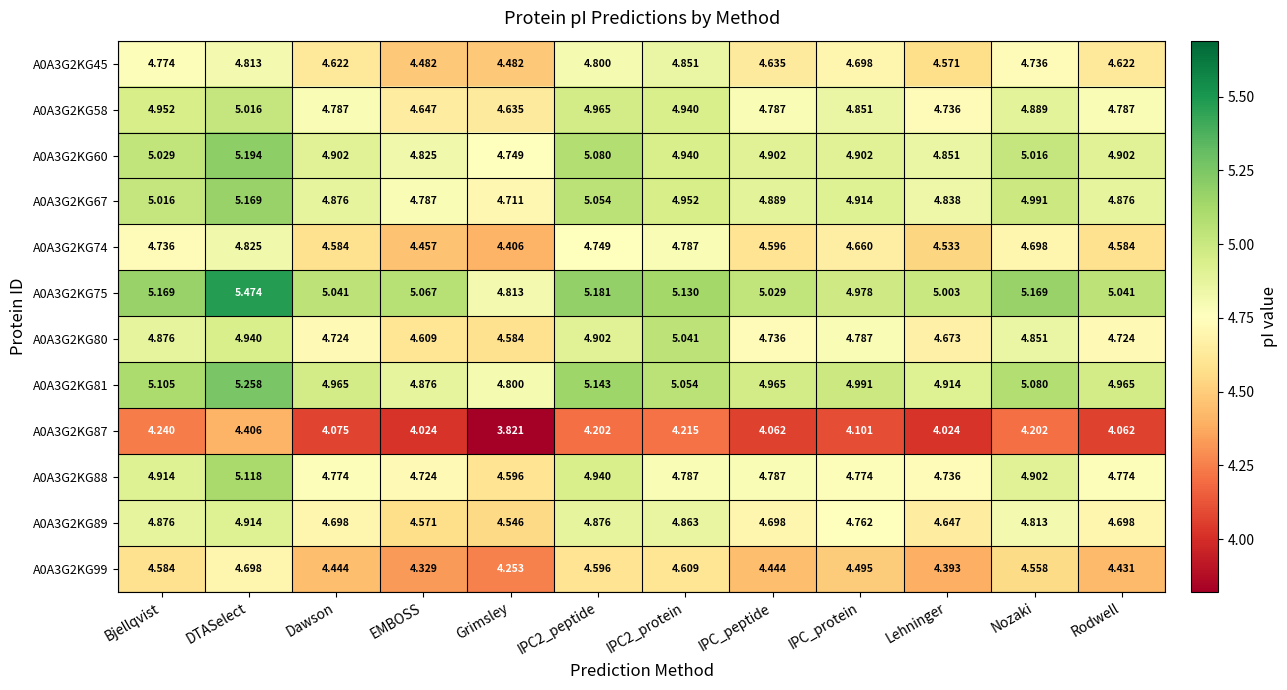

At which category is the sum across all series the highest?

DTASelect